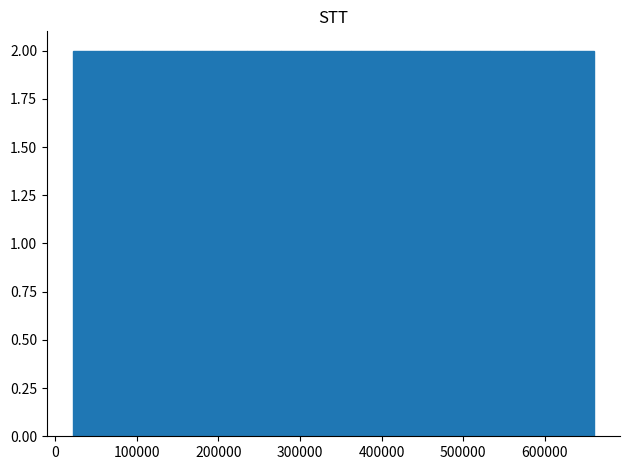

Reading left to right, list every bar in this chart as the range it spans on the x-axis followed by its height. Neither the bar edges nor the heights are printed on the chart, so give them approximately, as read against the axes.

20000 to 60000: 2
60000 to 110000: 2
110000 to 150000: 2
150000 to 190000: 2
190000 to 230000: 2
230000 to 280000: 2
280000 to 320000: 2
320000 to 360000: 2
360000 to 400000: 2
400000 to 450000: 2
450000 to 490000: 2
490000 to 530000: 2
530000 to 570000: 2
570000 to 620000: 2
620000 to 660000: 2